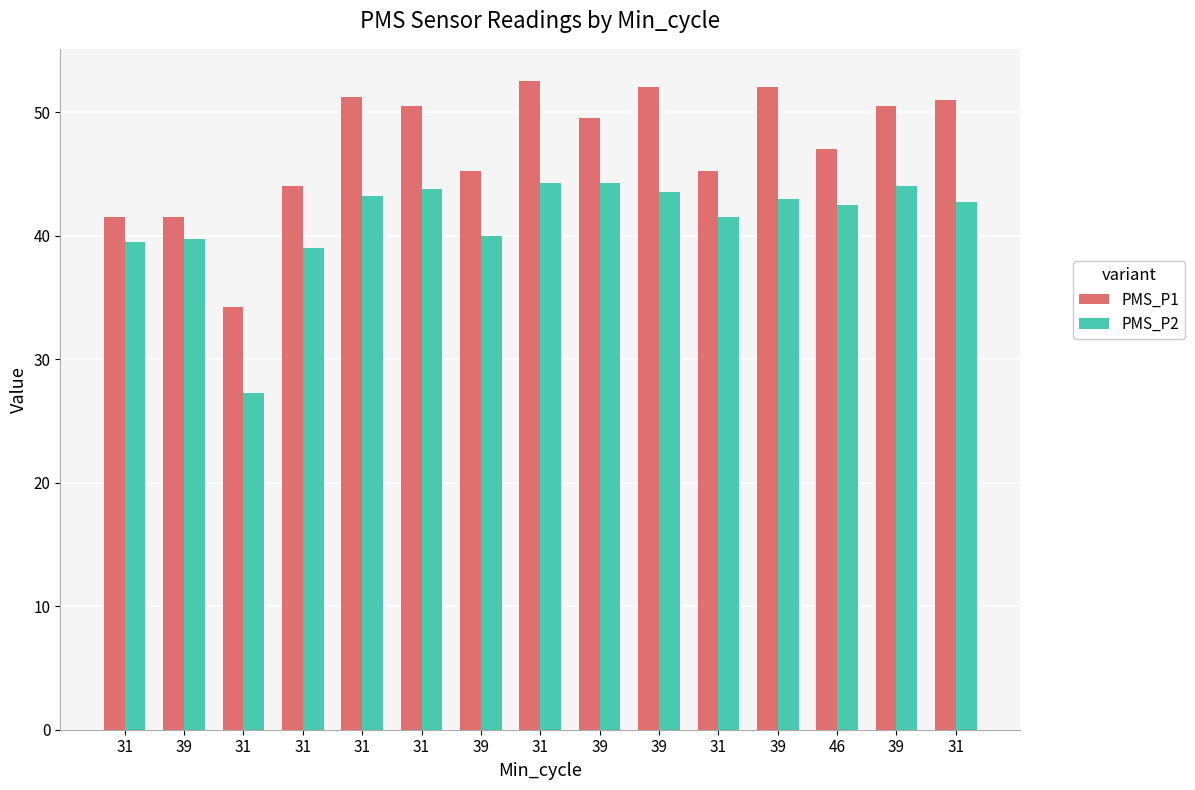

Rank the series at 39 from highest to lowest value.

PMS_P1, PMS_P2